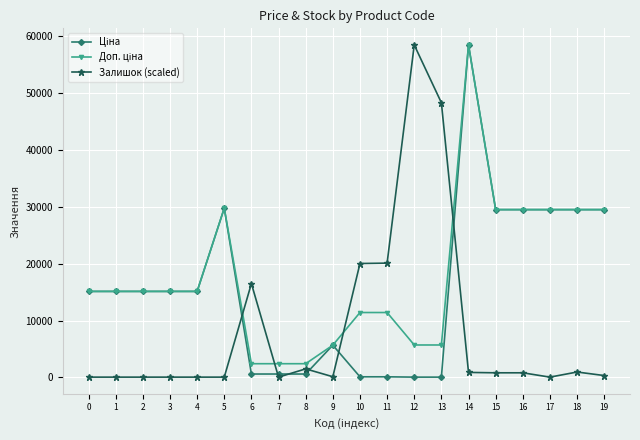

At which category is the sum across all series the highest?

14